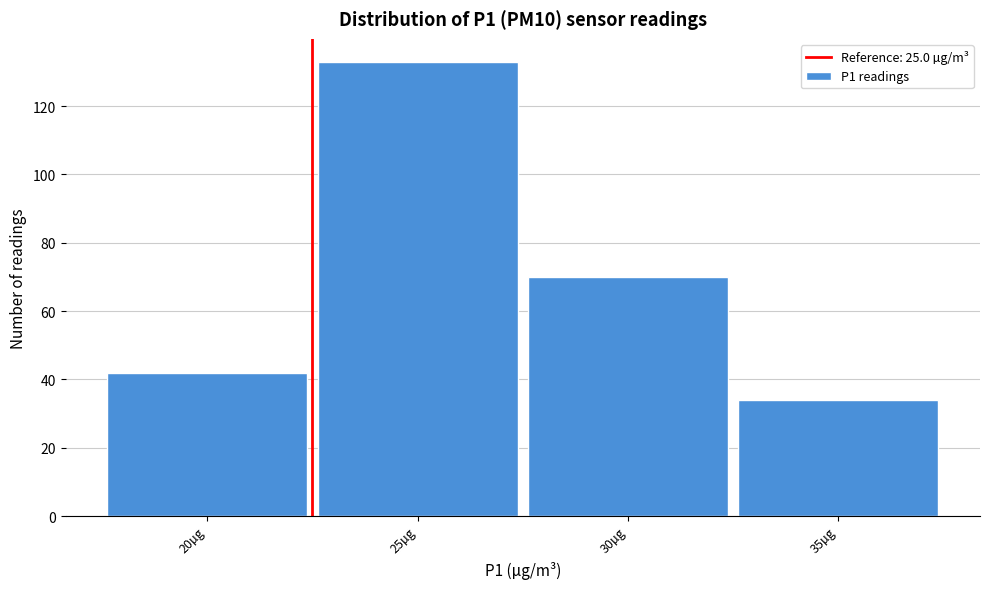

Reading right to left, transcribe all the data shown in this chart.

35µg=34	30µg=70	25µg=133	20µg=42